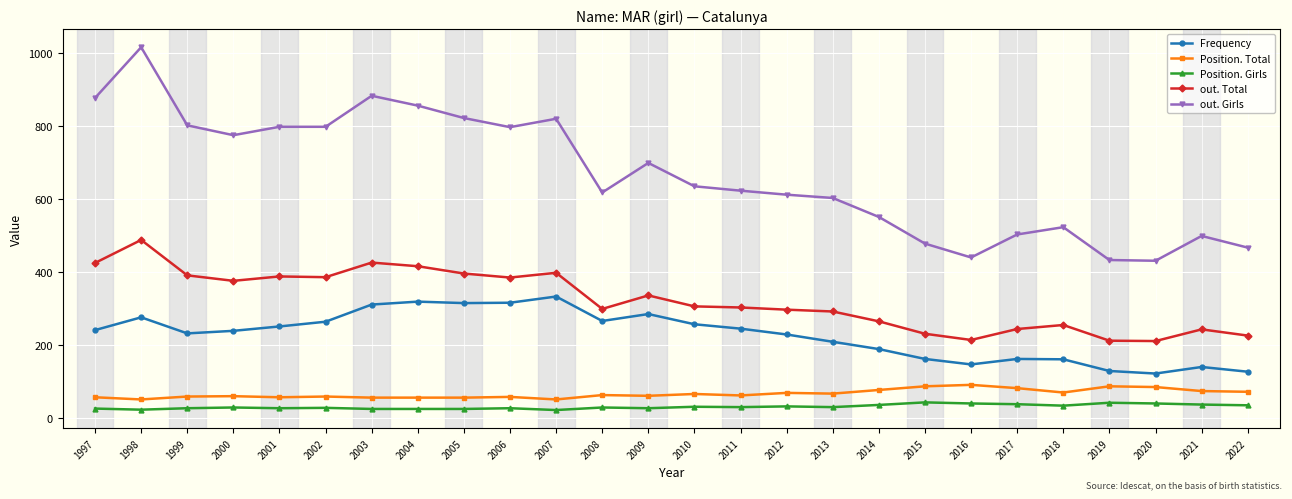

What is the difference between the highest and lowest values at 2003?

858